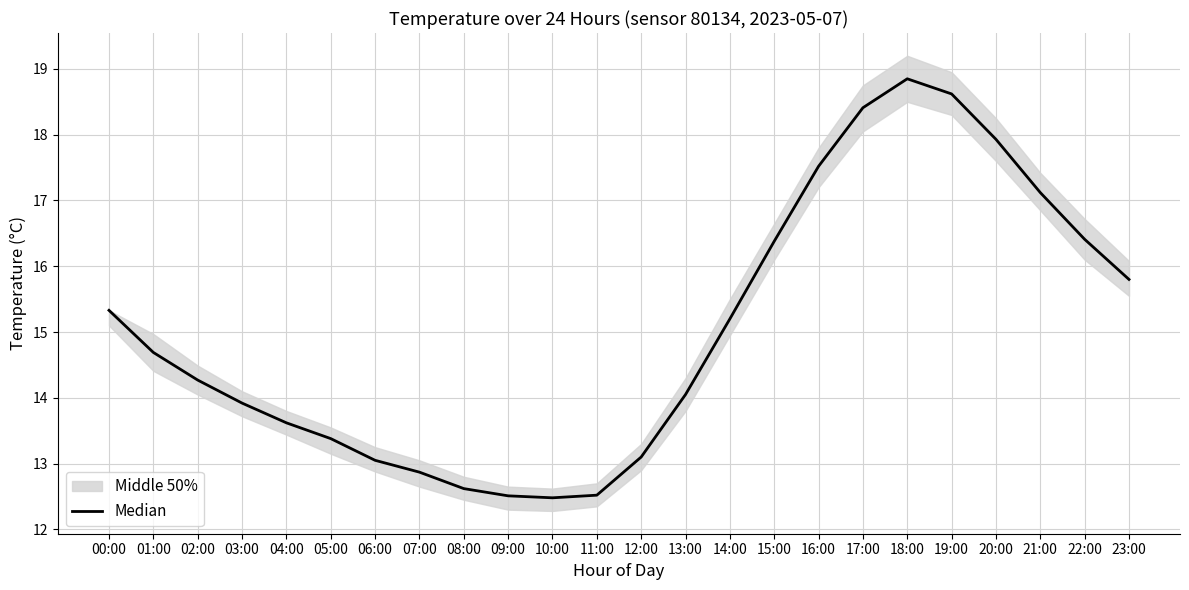

Does the chart have visible grid lines?

Yes